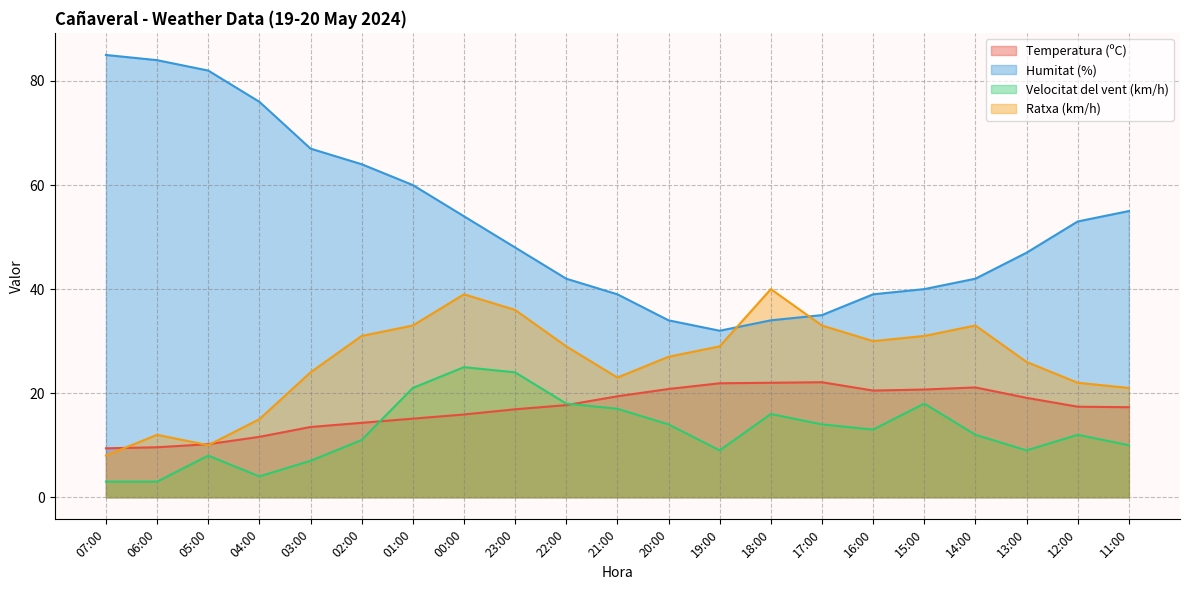

What is the value of the Humitat (%) point at the 11th from the left?

39.0